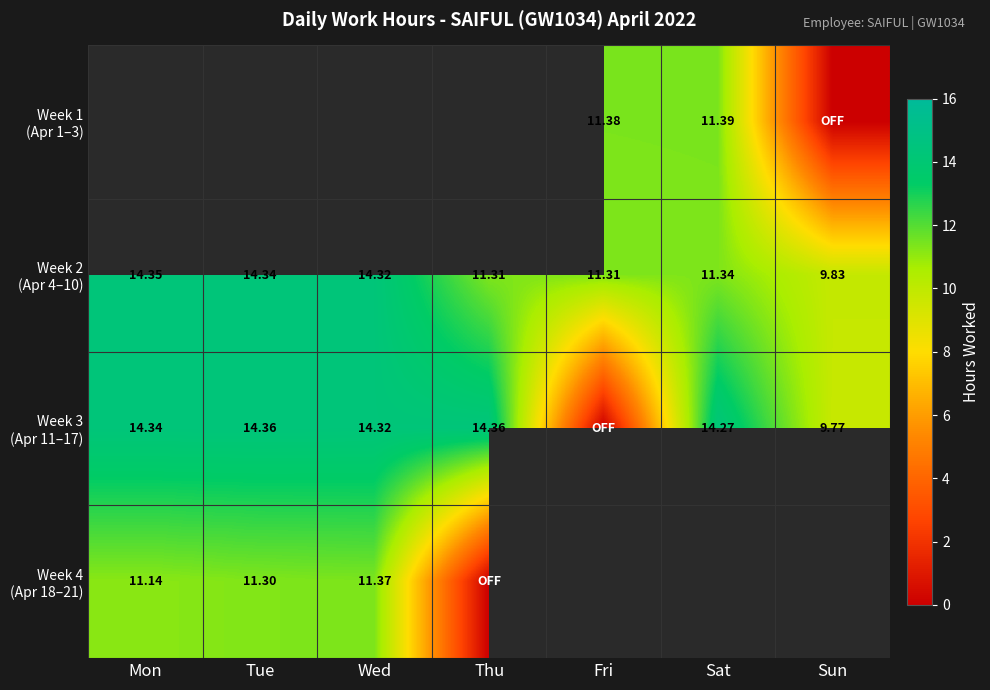

Between Tue and Sun, which series saw the biggest shift?

Week 3 (Apr 11–17)